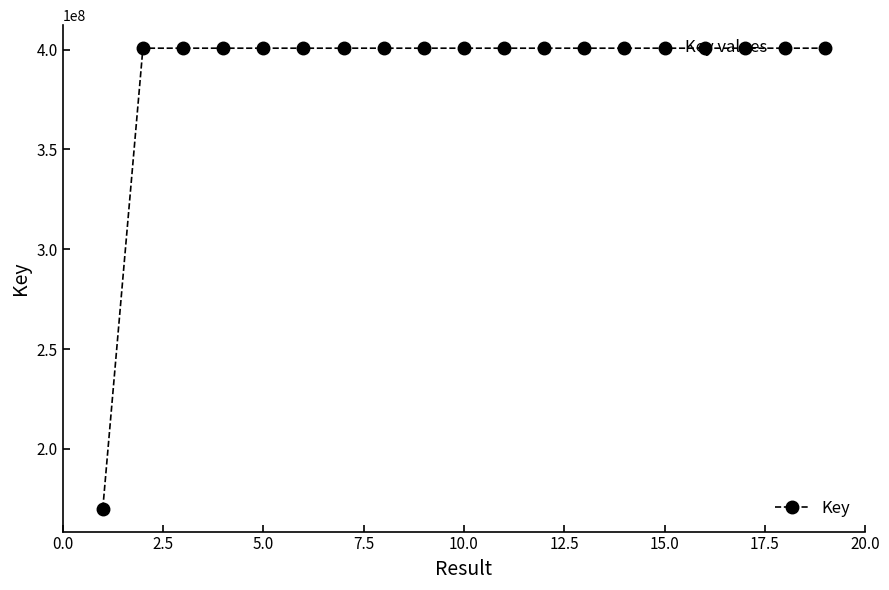

What is the value of the 14th point from the left?

400716615